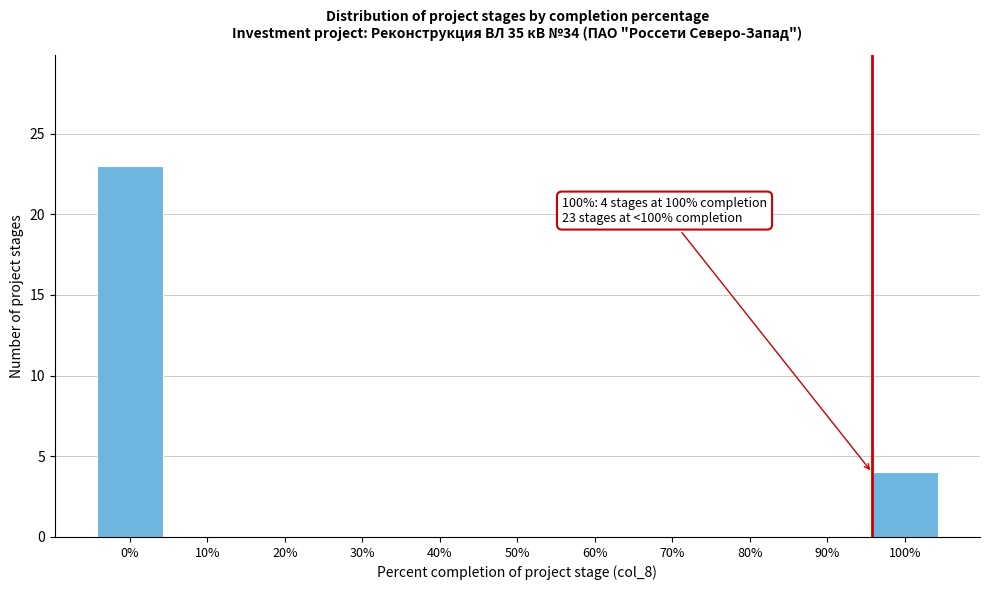

Reading left to right, extract all data points from this chart.

0%=23	10%=0	20%=0	30%=0	40%=0	50%=0	60%=0	70%=0	80%=0	90%=0	100%=4